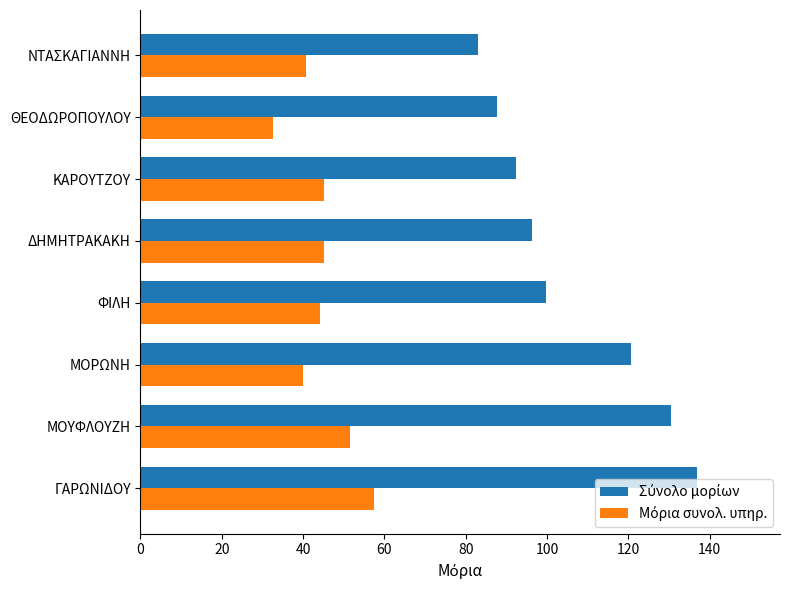

How many data points does each series have?

8